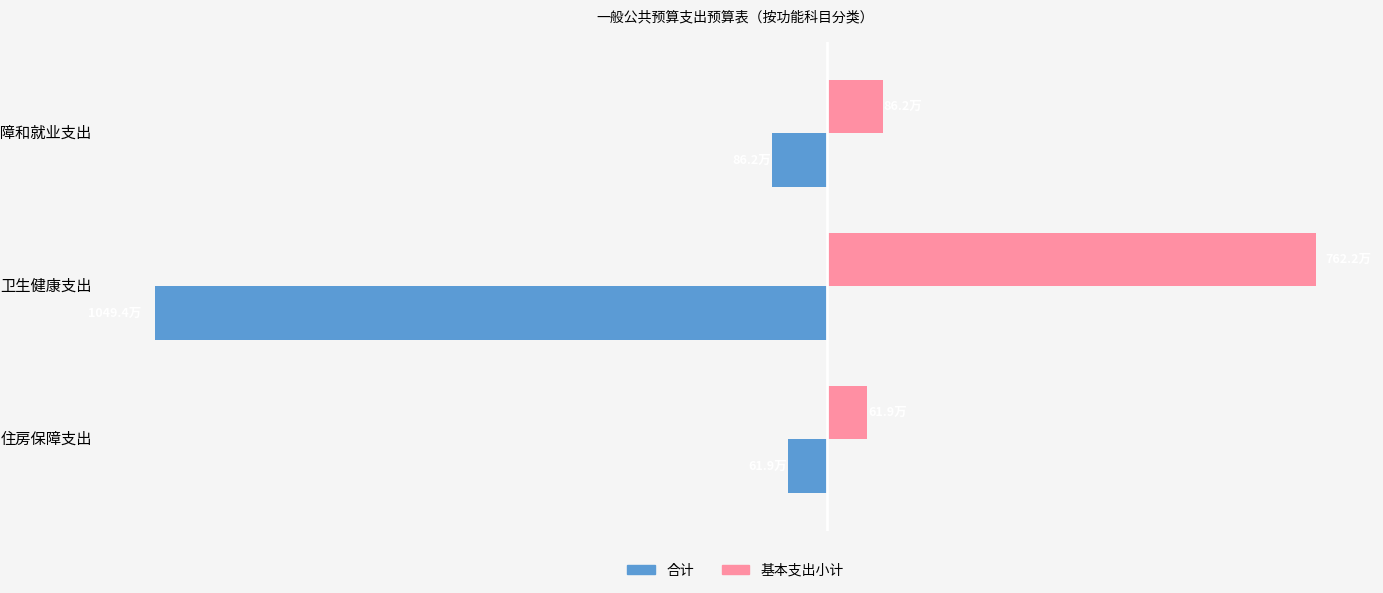

What is the value of the 合计 bar at the 1st from the left?

-862058.7